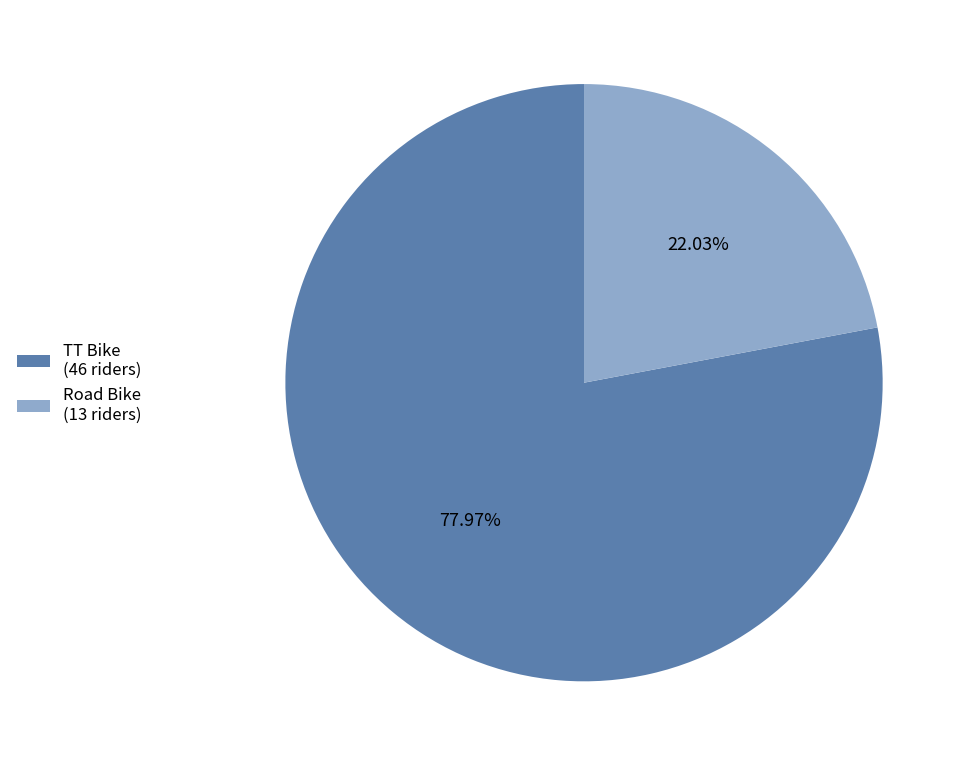

Between Road Bike (13 riders) and TT Bike (46 riders), which is larger?

TT Bike (46 riders)